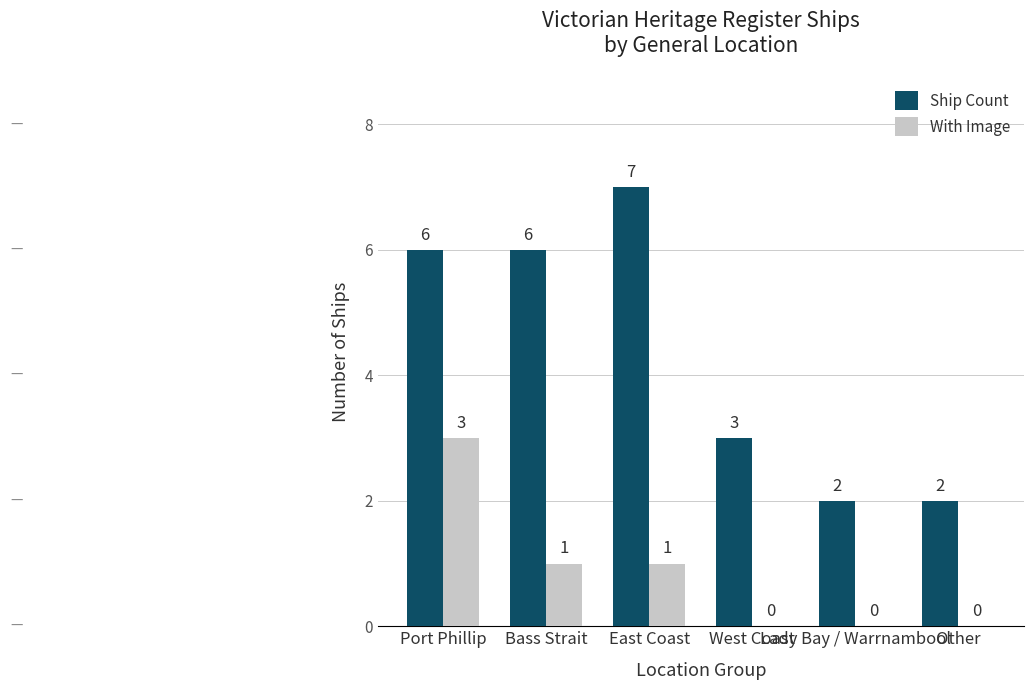

Which series has the widest spread of values?

Ship Count